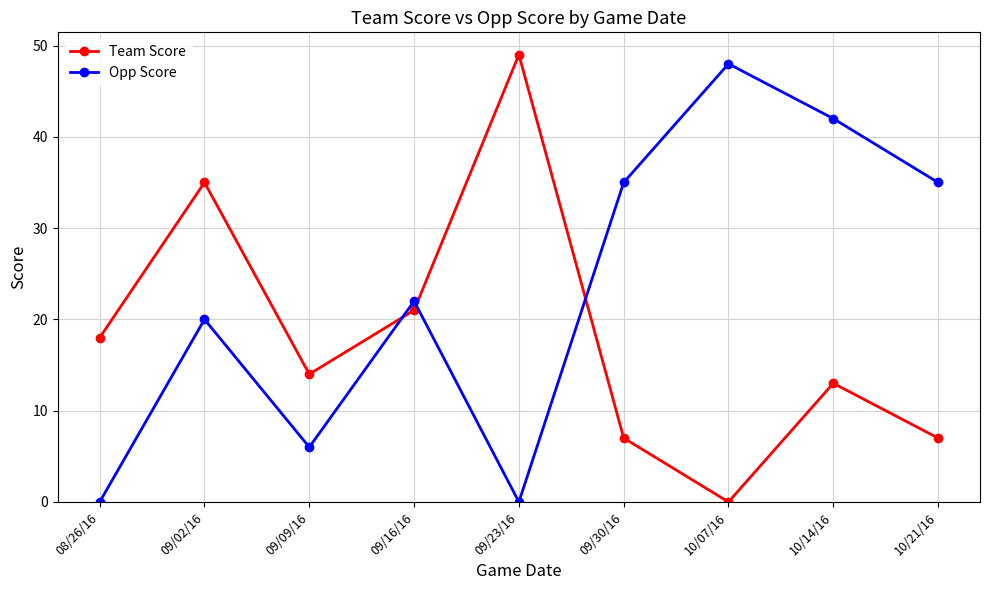

Is the value of Opp Score at 09/09/16 greater than the value of Team Score at 09/02/16?

No